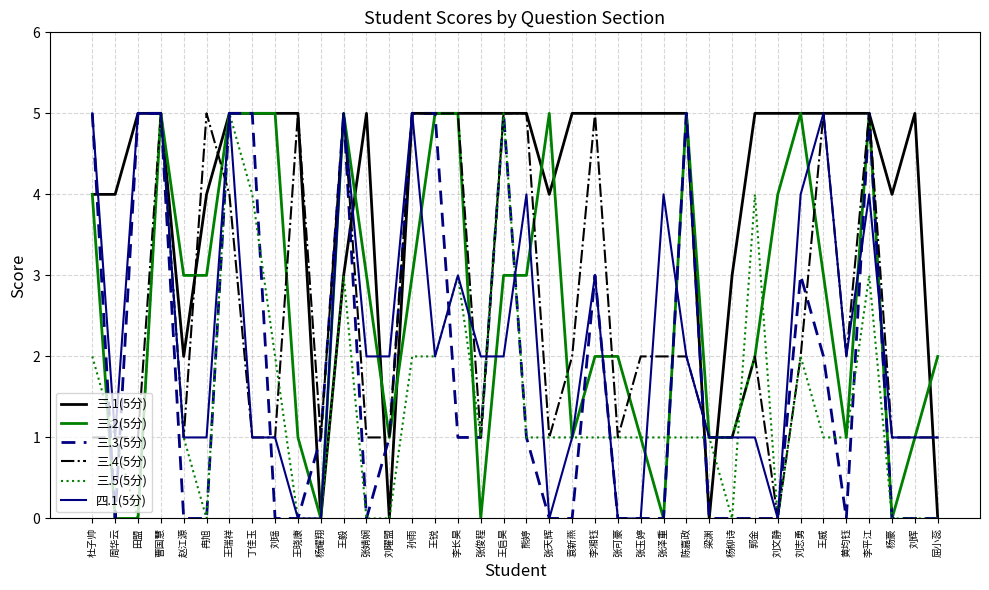

The 三.1(5分) series shows 2 at 刘辉. True or false?

False